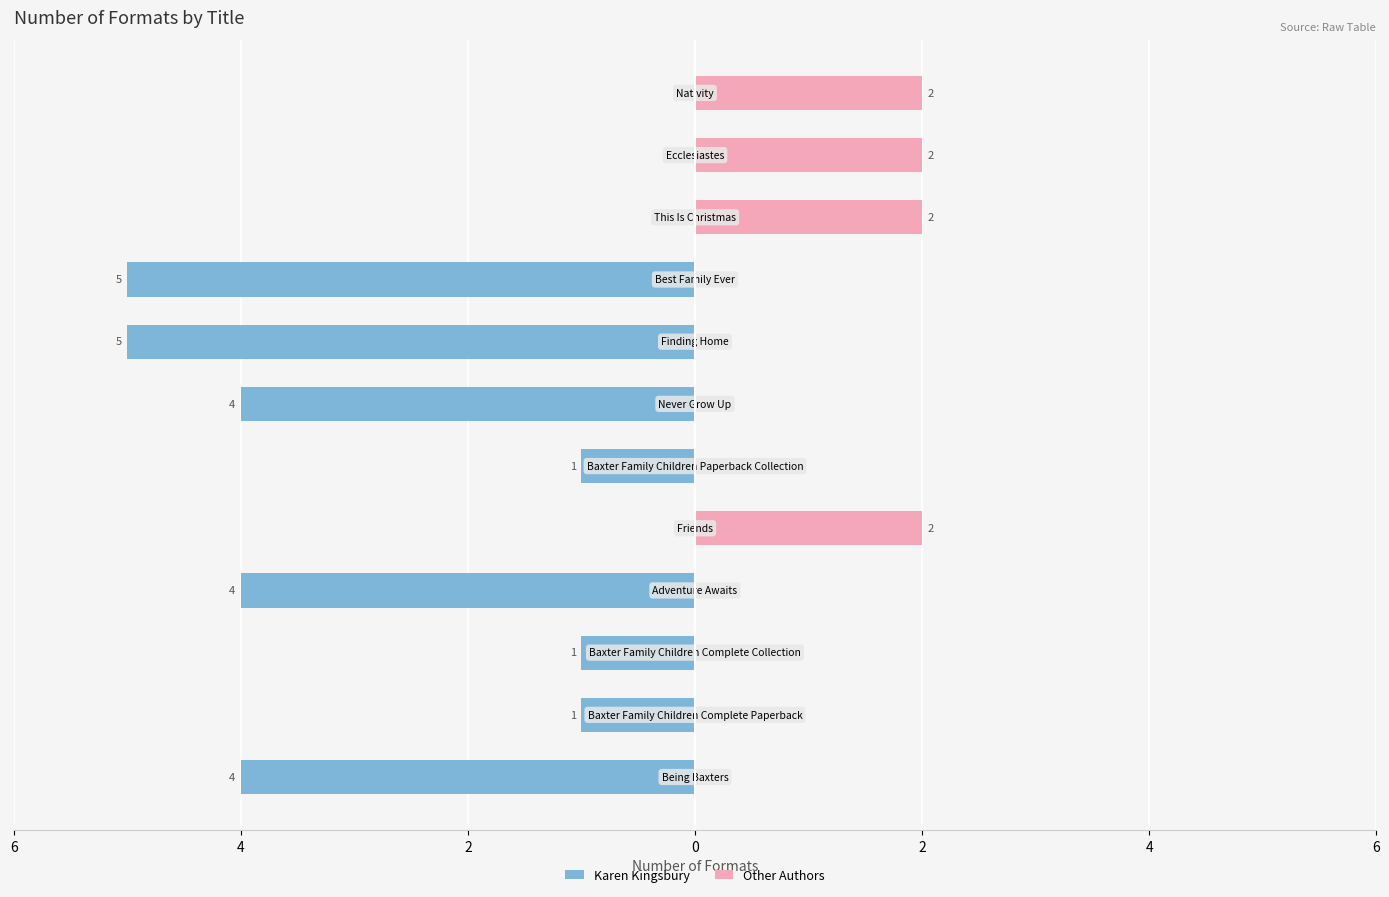

What is the spread (max minus min) of values at 6?

4